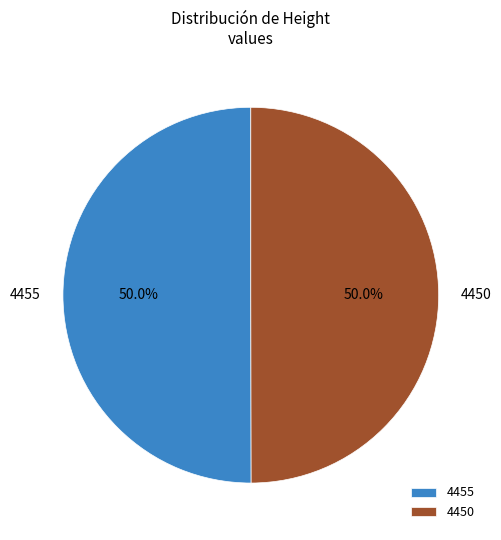

The 4450 slice represents 65% of the pie. True or false?

False